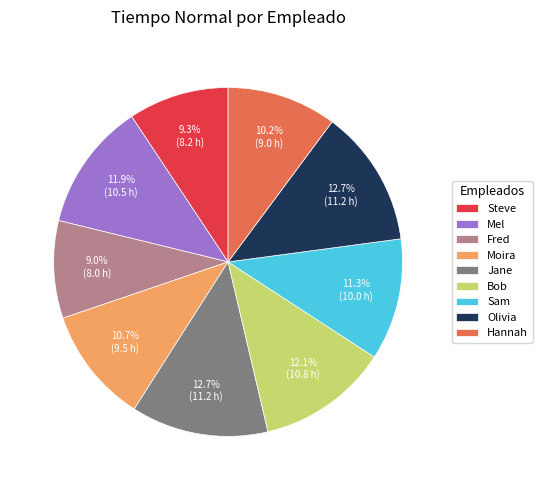

Does any single category account for the majority?

No